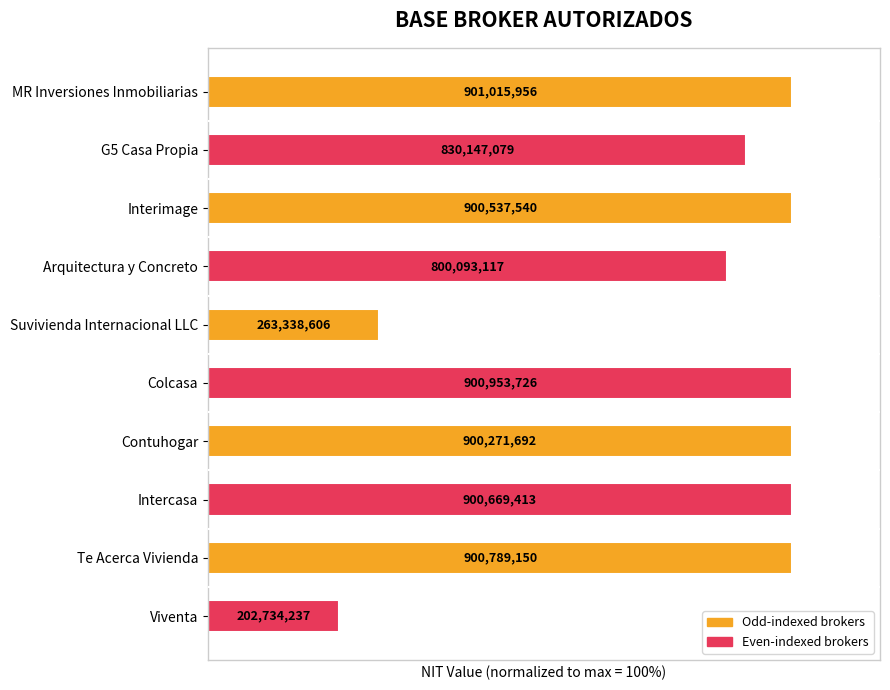

How many bars are there in total?

10